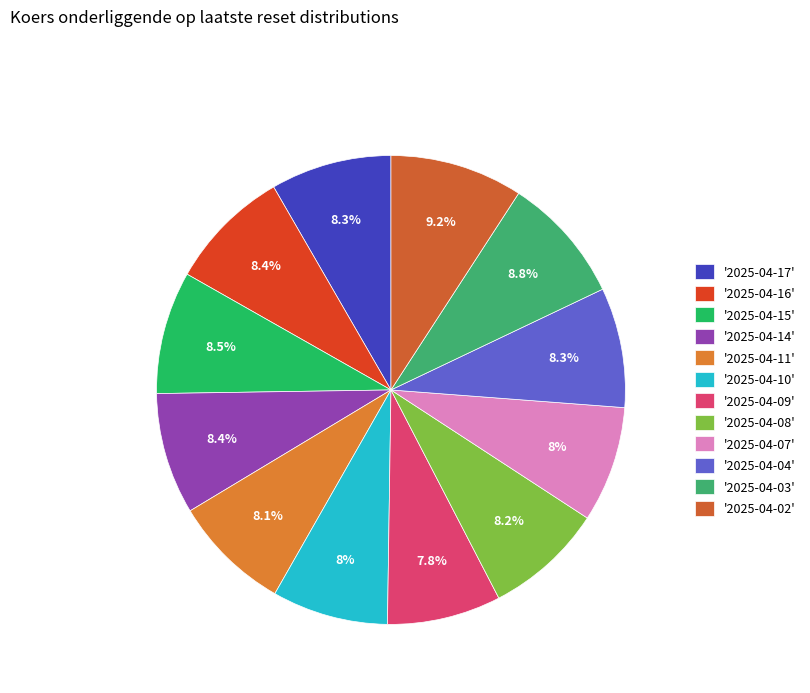

Rank the categories by value from lowest to highest.

2025-04-09, 2025-04-07, 2025-04-10, 2025-04-11, 2025-04-08, 2025-04-04, 2025-04-17, 2025-04-14, 2025-04-16, 2025-04-15, 2025-04-03, 2025-04-02